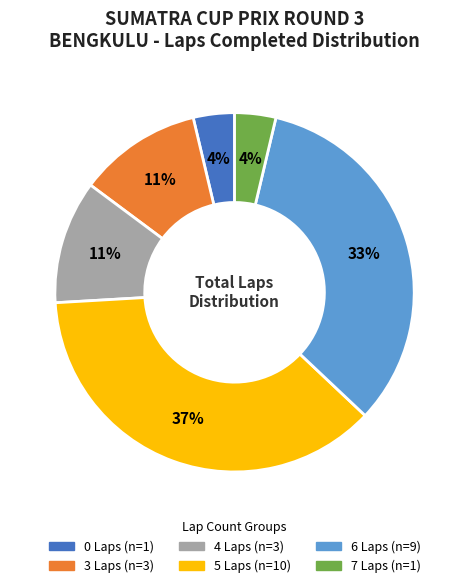

To the nearest percent, what is the average slice percentage?

17%